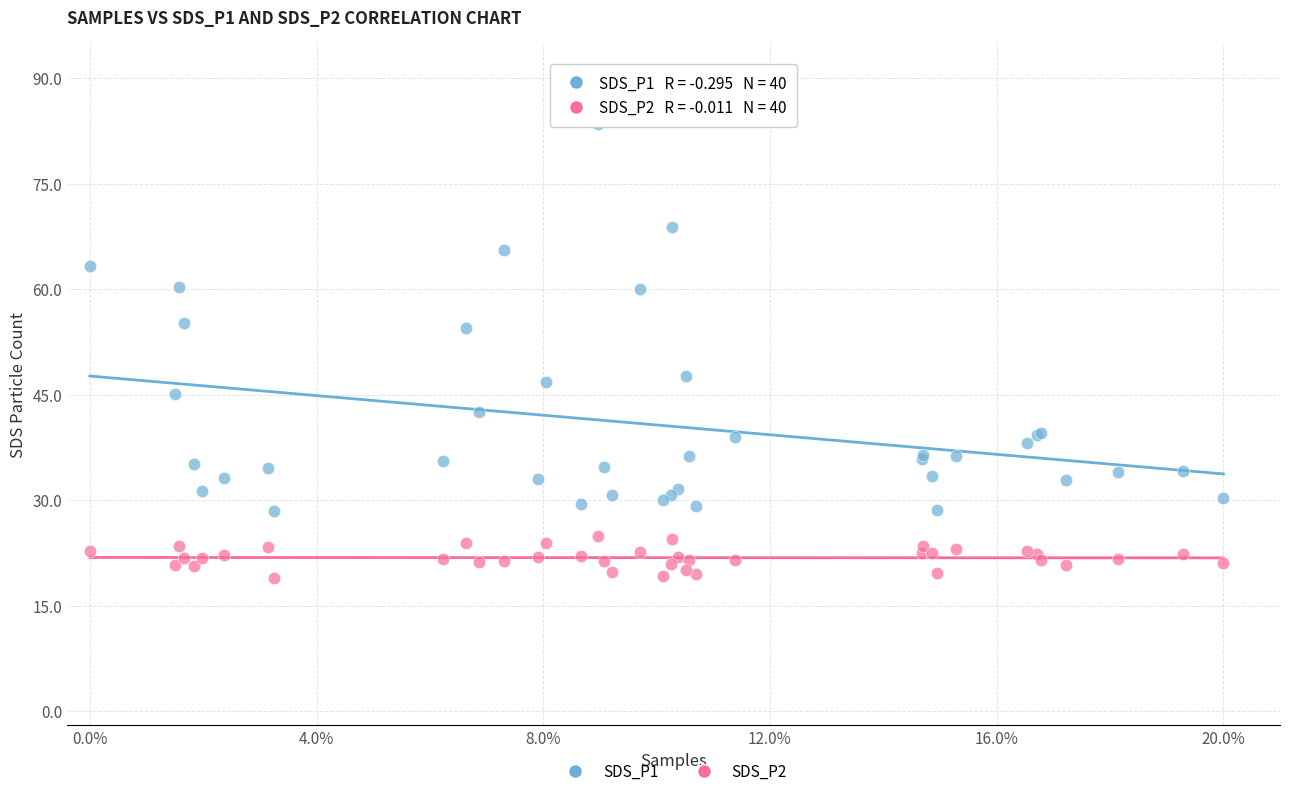

Which series contains the lowest Y value?

SDS_P2